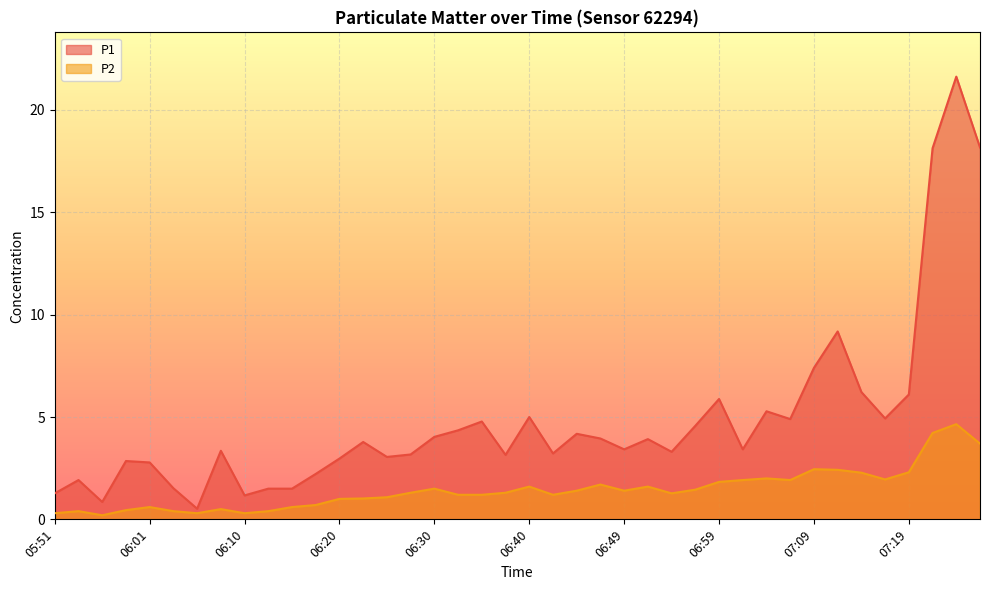

Reading right to left, extract all data points from this chart.

P1: 18.2	21.6	18.1	6.1	4.9	6.2	9.2	7.4	4.9	5.3	3.4	5.9	4.6	3.3	3.9	3.4	4.0	4.2	3.2	5.0	3.1	4.8	4.3	4.0	3.2	3.0	3.8	3.0	2.2	1.5	1.5	1.2	3.4	0.5	1.5	2.8	2.9	0.8	1.9	1.3
P2: 3.7	4.7	4.2	2.3	1.9	2.3	2.4	2.5	1.9	2.0	1.9	1.8	1.4	1.3	1.6	1.4	1.7	1.4	1.2	1.6	1.3	1.2	1.2	1.5	1.3	1.1	1.0	1.0	0.7	0.6	0.4	0.3	0.5	0.3	0.4	0.6	0.5	0.2	0.4	0.3